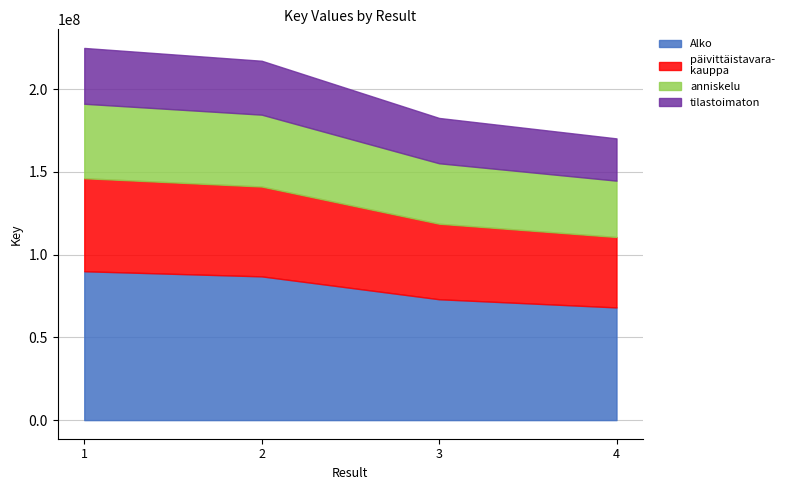

How many lines are shown in the chart?

4